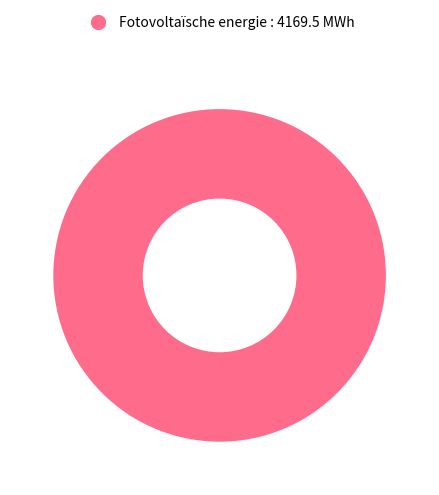

Which category accounts for the majority?

Fotovoltaïsche energie : 4169.5 MWh